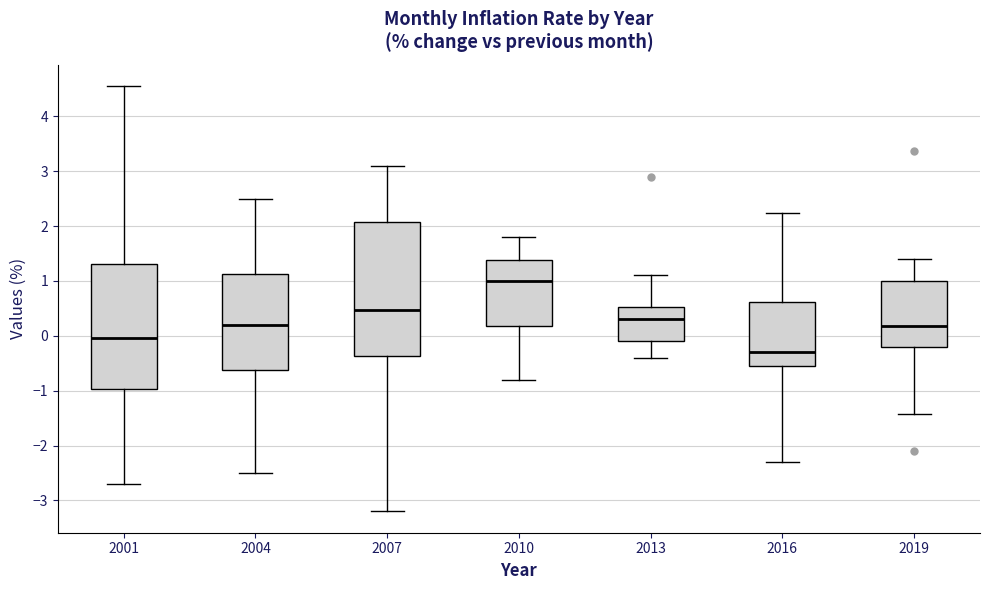

Which box has the highest median line?

2010